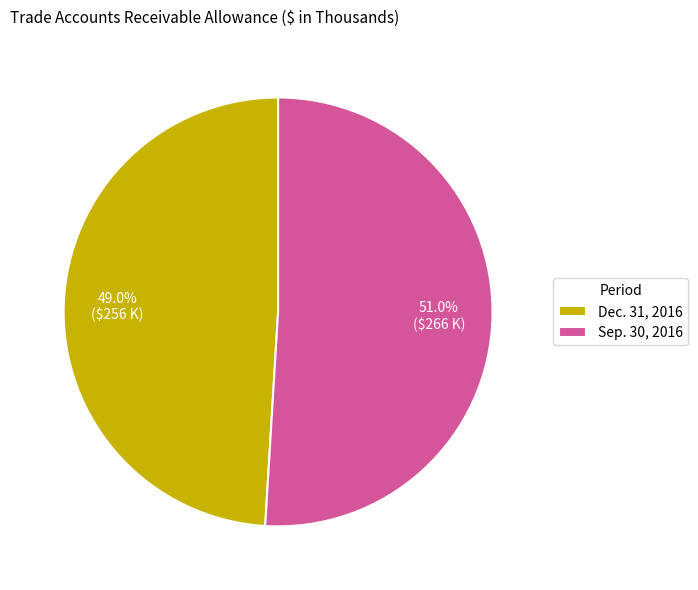

The Dec. 31, 2016 slice represents 49% of the pie. True or false?

True